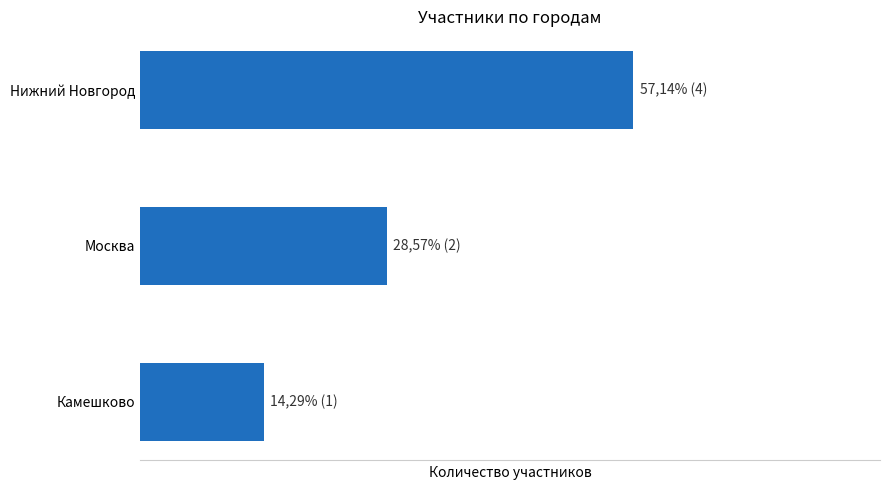

Are the bars horizontal?

Yes